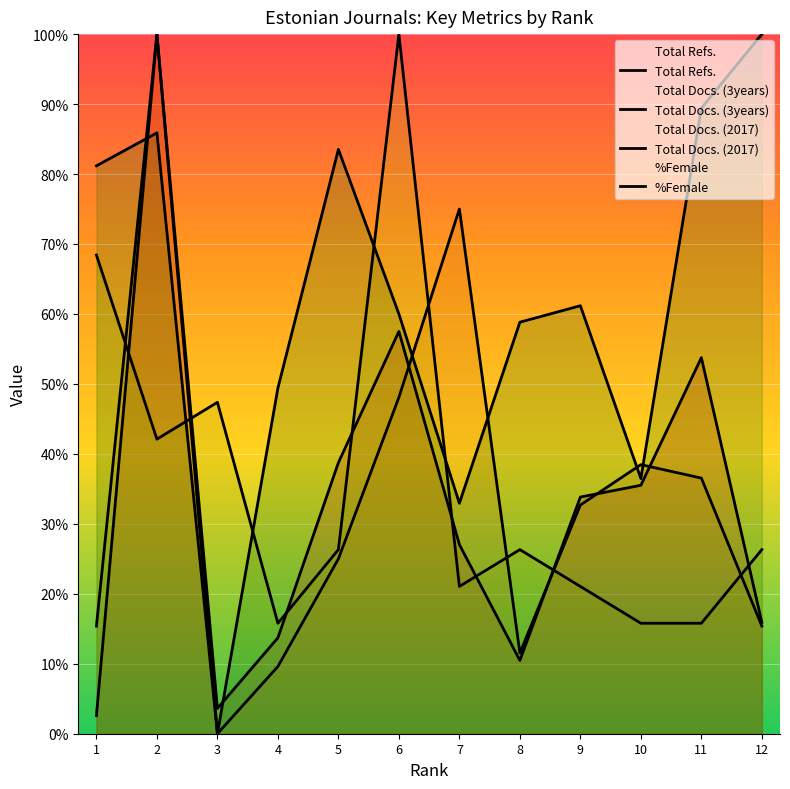

The Total Docs. (3years) series shows 69.0 at 10. True or false?

False